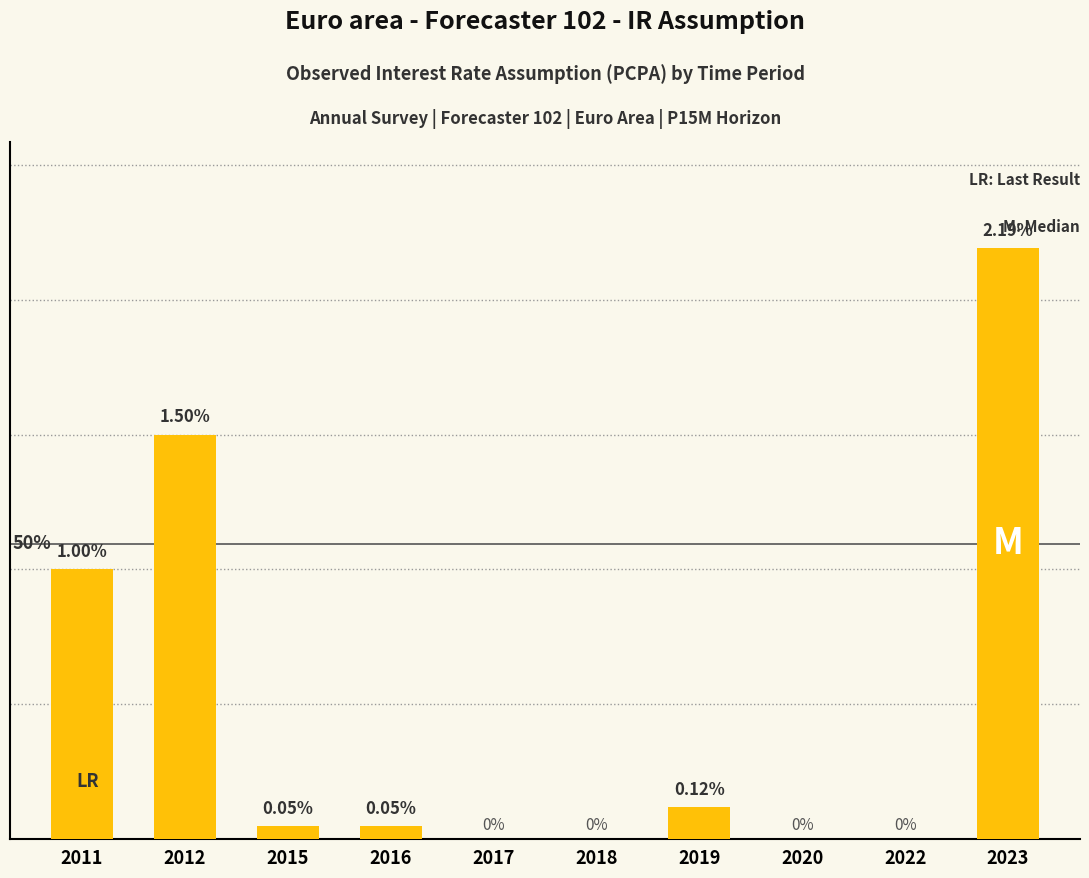

Rank the categories by value from highest to lowest.

2023, 2012, 2011, 2019, 2015, 2016, 2017, 2018, 2020, 2022